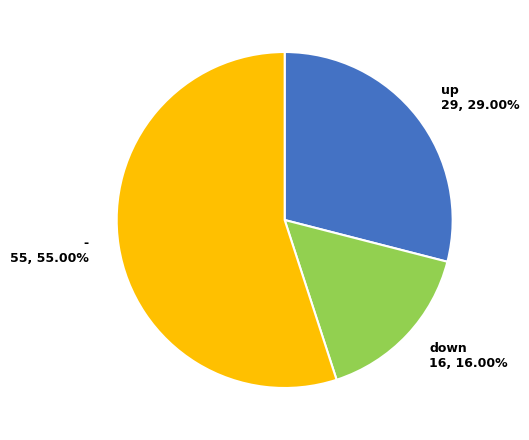

Does - account for over 50% of the chart?

Yes